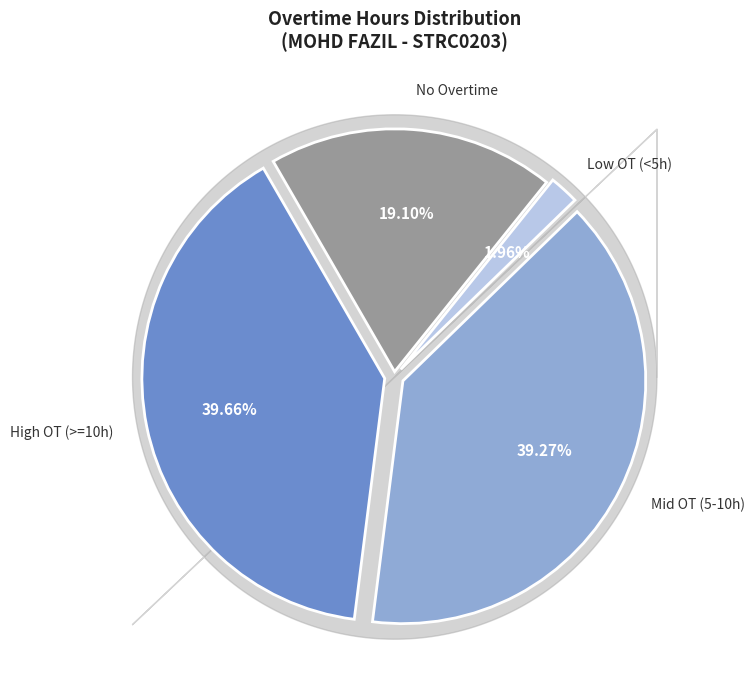

Is there any slice that represents more than half of the pie?

No